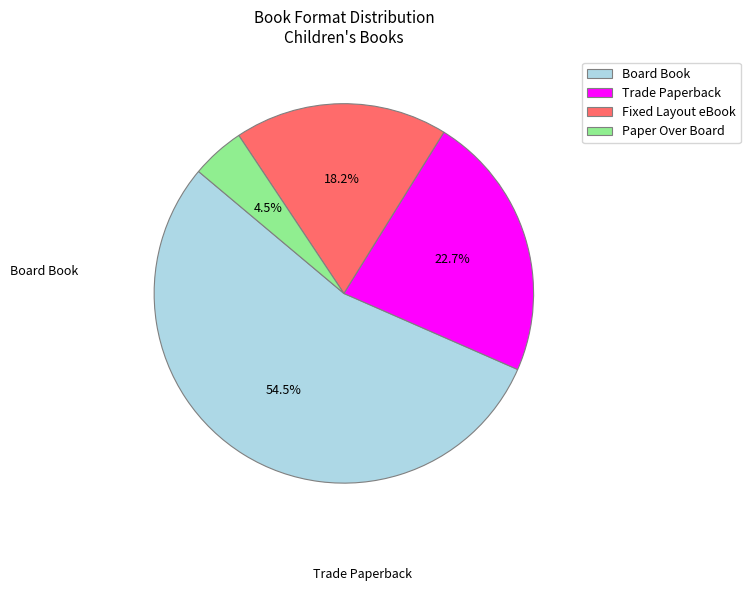

Which category accounts for the majority?

Board Book